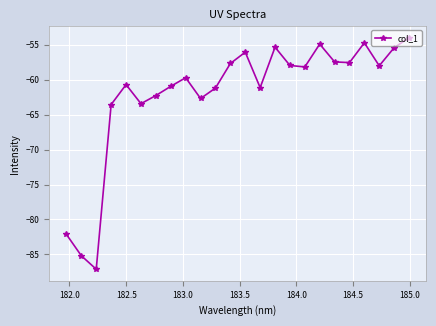

What is the value of the 7th point from the left?

-62.3